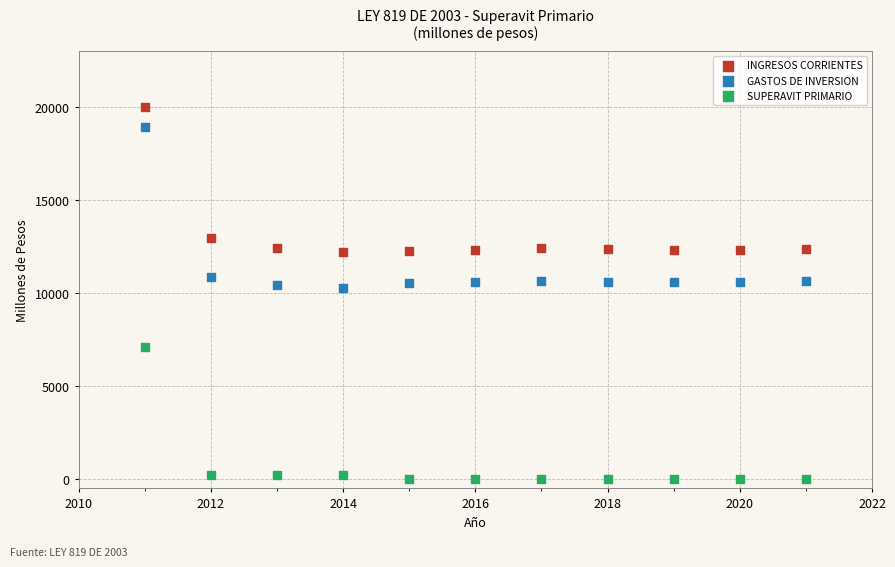

Which series contains the lowest Y value?

SUPERAVIT PRIMARIO